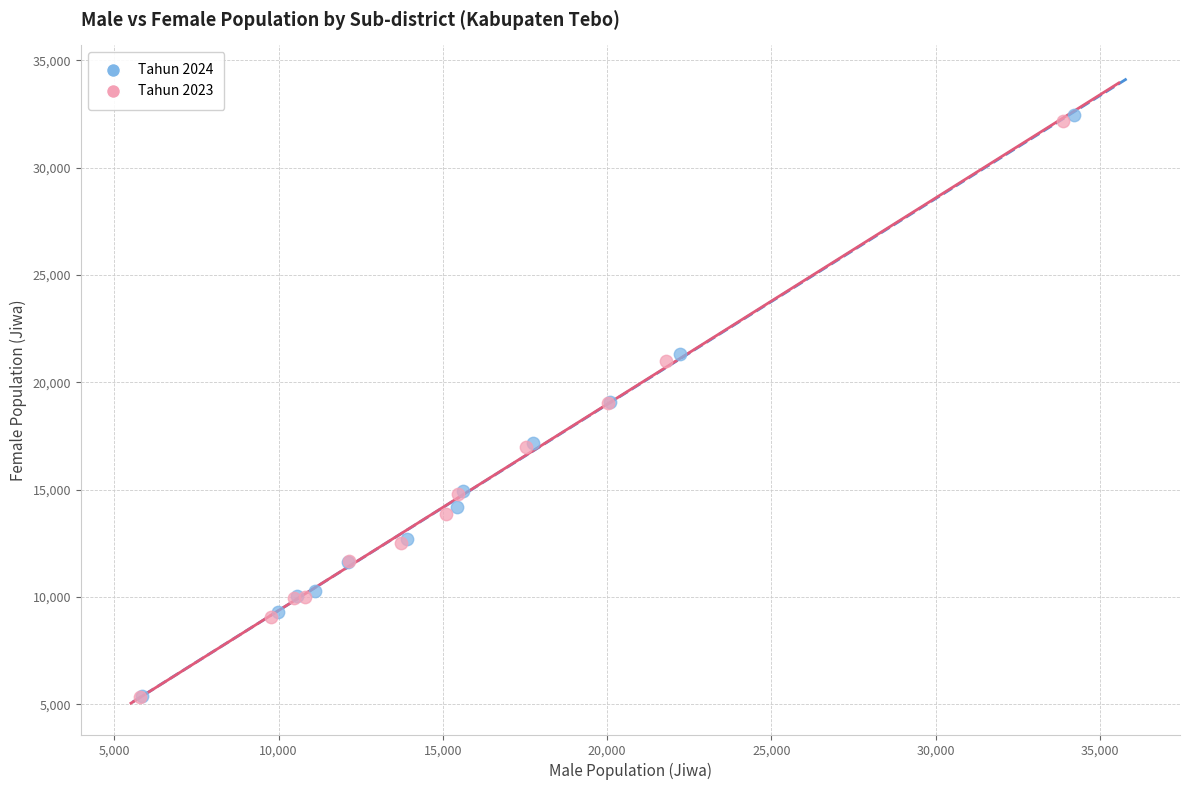

Which series has the widest spread of Y values?

Tahun 2024